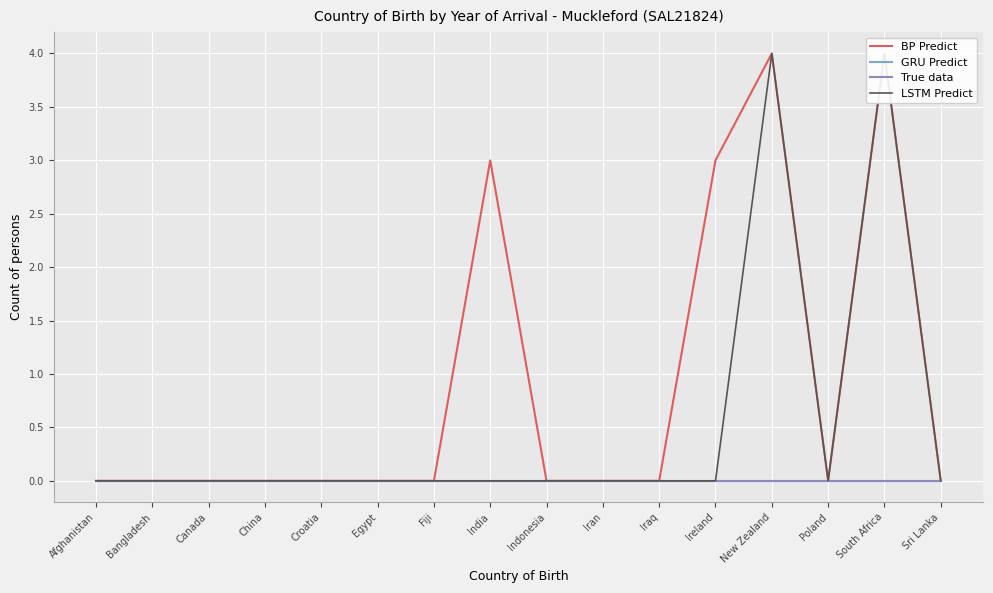

Which has a higher value, Canada or India?

India